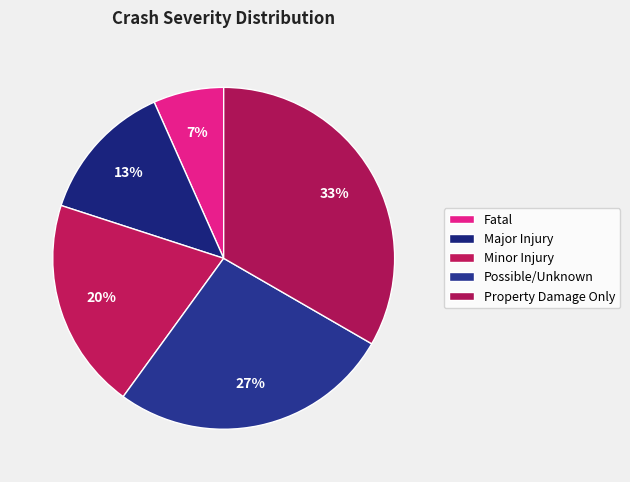

How many slices are in this pie chart?

5